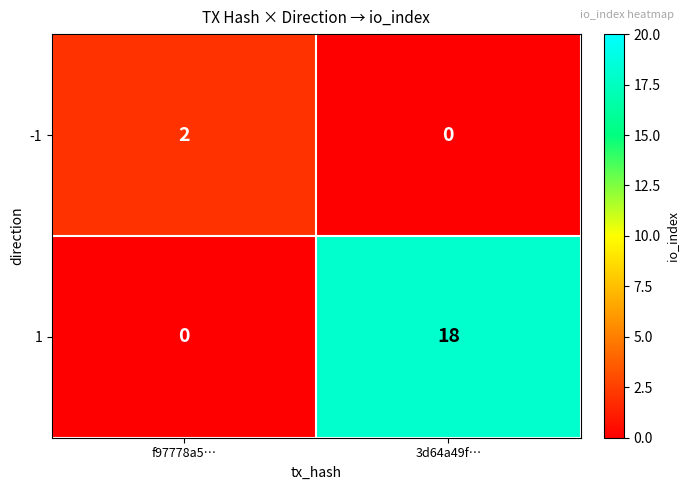

At f97778a5…, list the series in order from smallest to largest.

1, -1